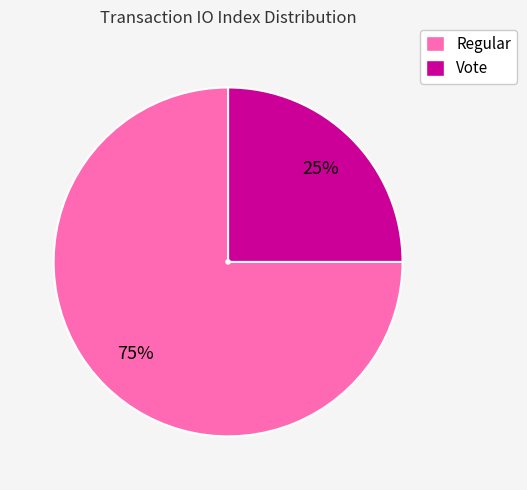

Combined, do Regular and Vote account for over 50%?

Yes